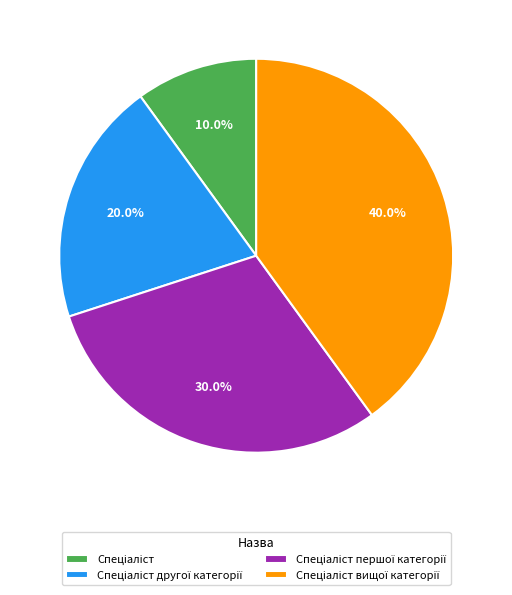

Is there any slice that represents more than half of the pie?

No